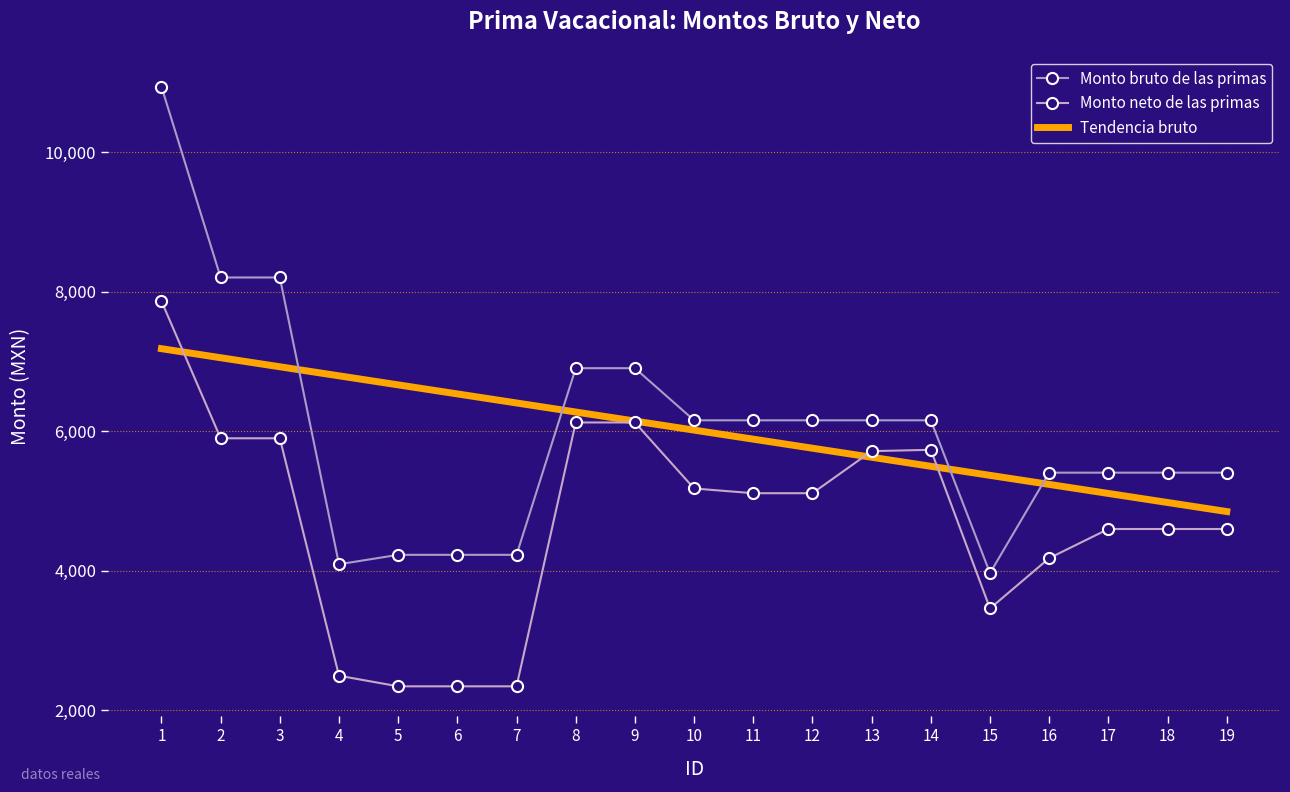

Is it true that Monto bruto de las primas equals 8207.5 at 2?

True